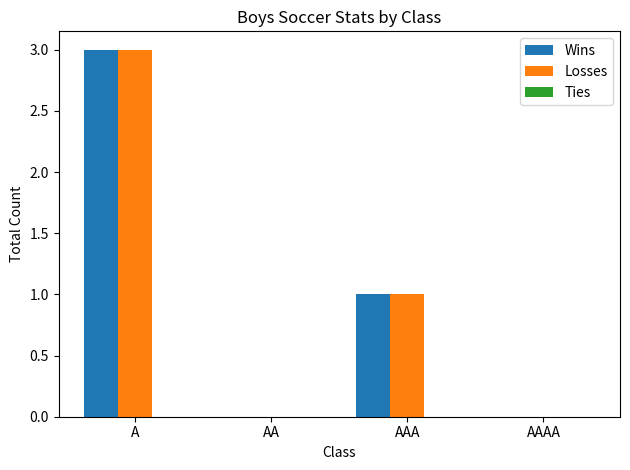

What is the sum of the Wins values at AAA and A?

4